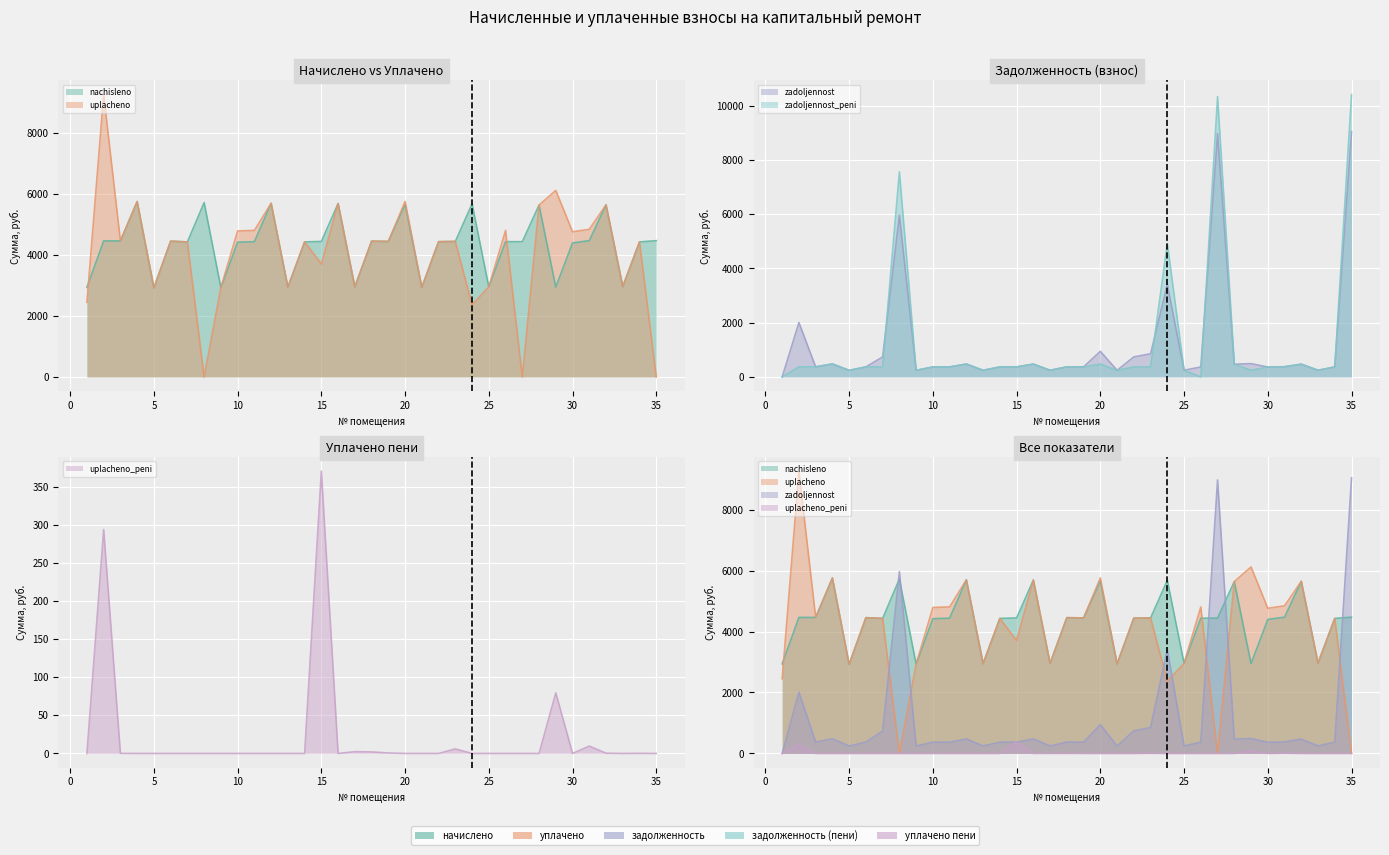

What is the maximum value shown in the chart?

10410.1